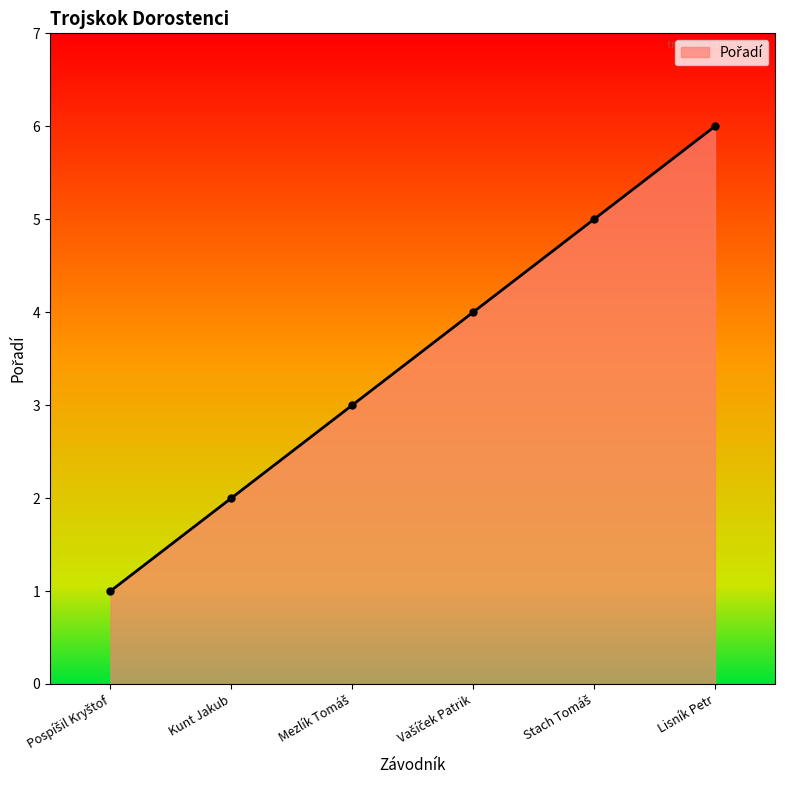

True or false: the data has more than 2 interior local peaks.

False